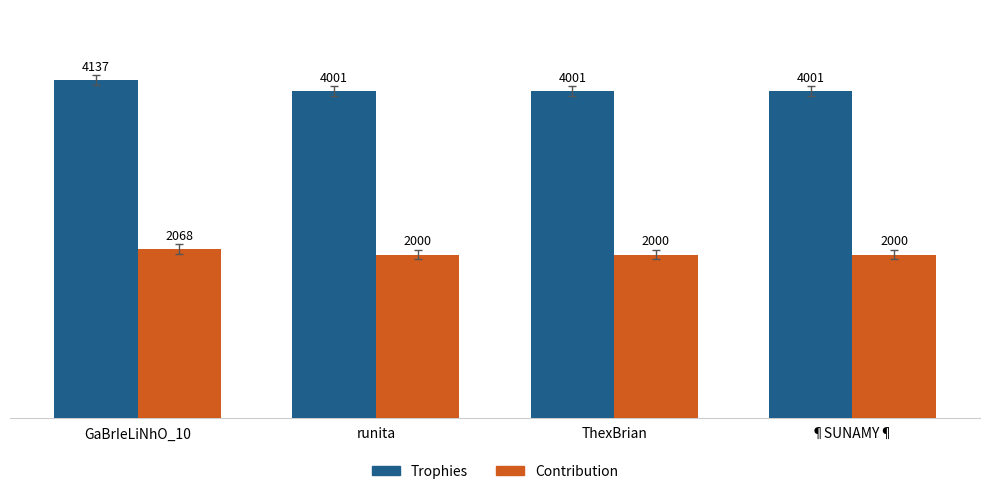

What is the label of the 4th bar from the left?

¶SUNAMY¶